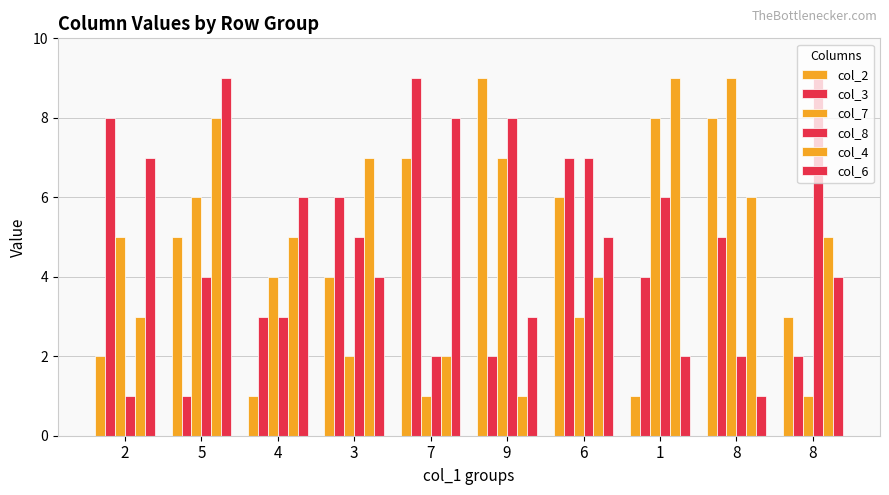

Count the number of categories in the chart.

10